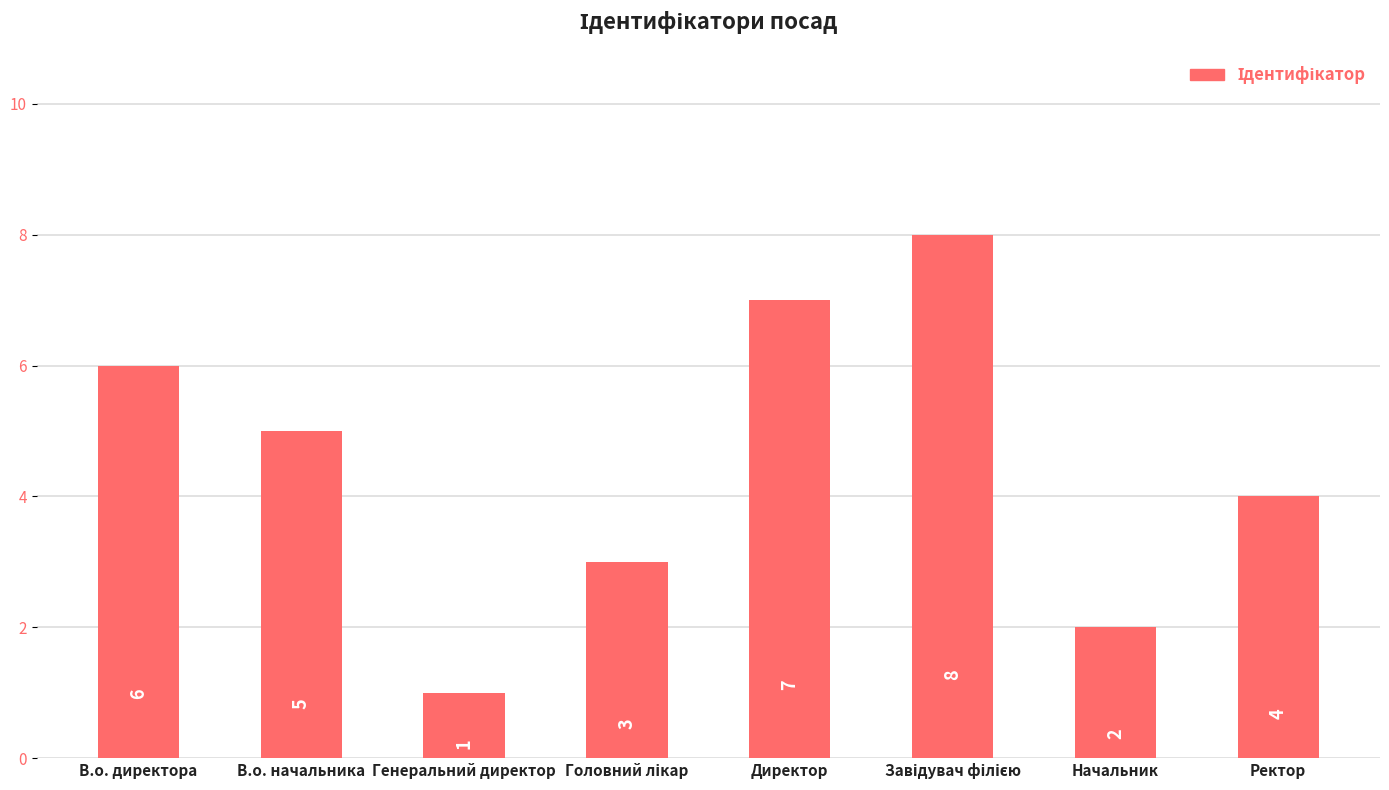

Reading right to left, transcribe all the data shown in this chart.

4	2	8	7	3	1	5	6